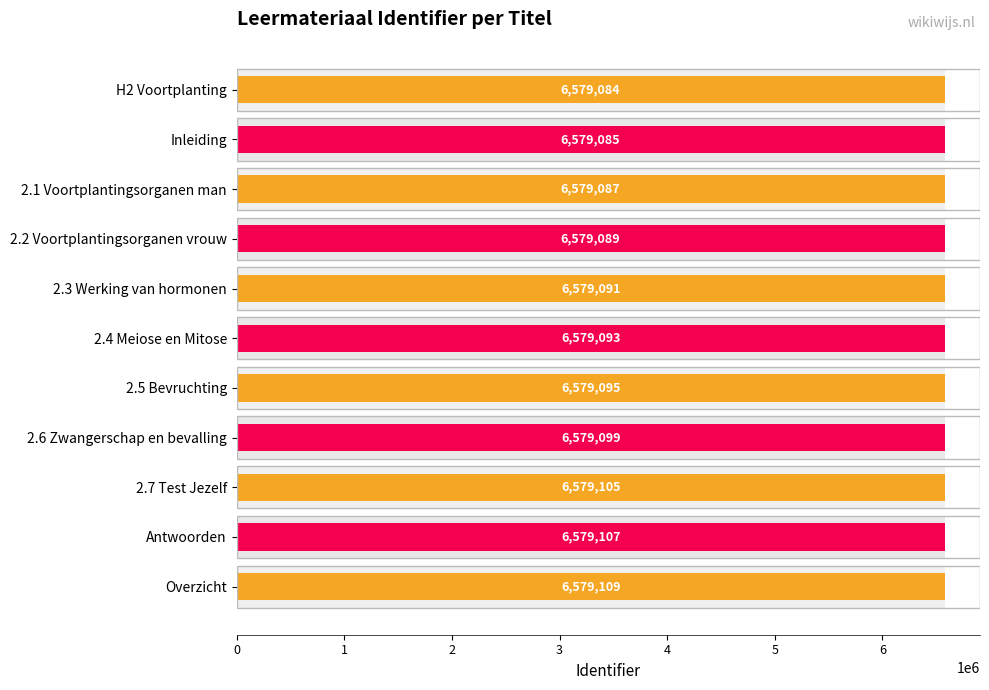

True or false: the data shows 6579089 at 2.2 Voortplantingsorganen vrouw.

True